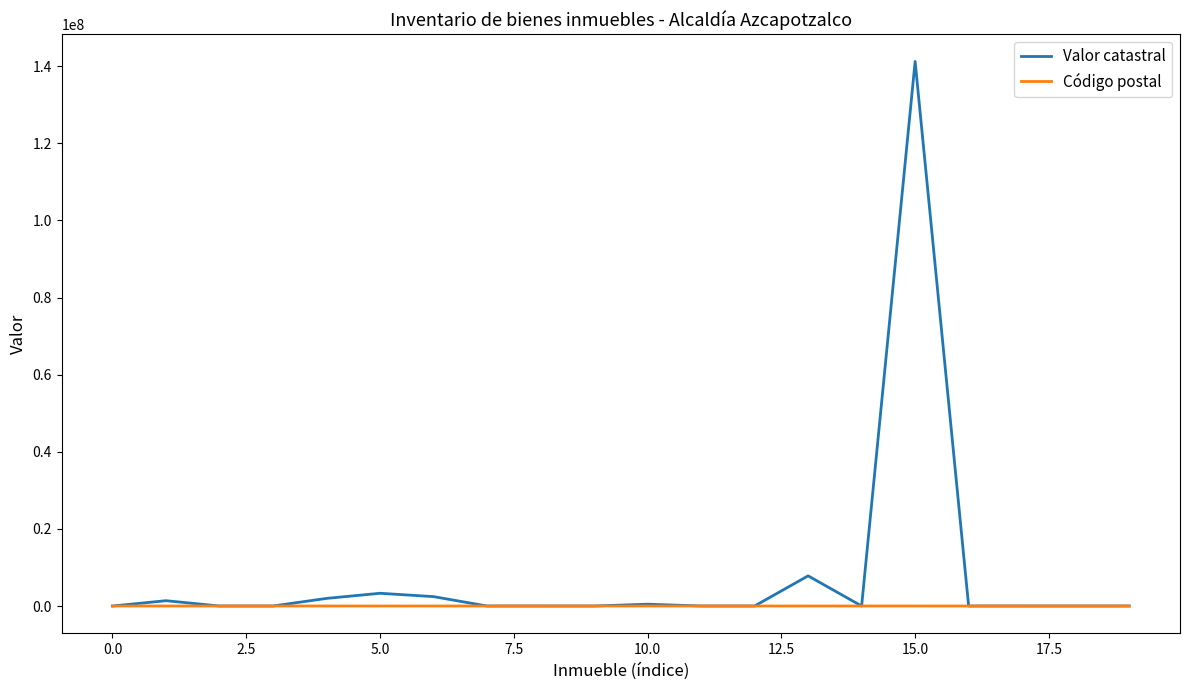

Which series has the largest total across all categories?

Valor catastral